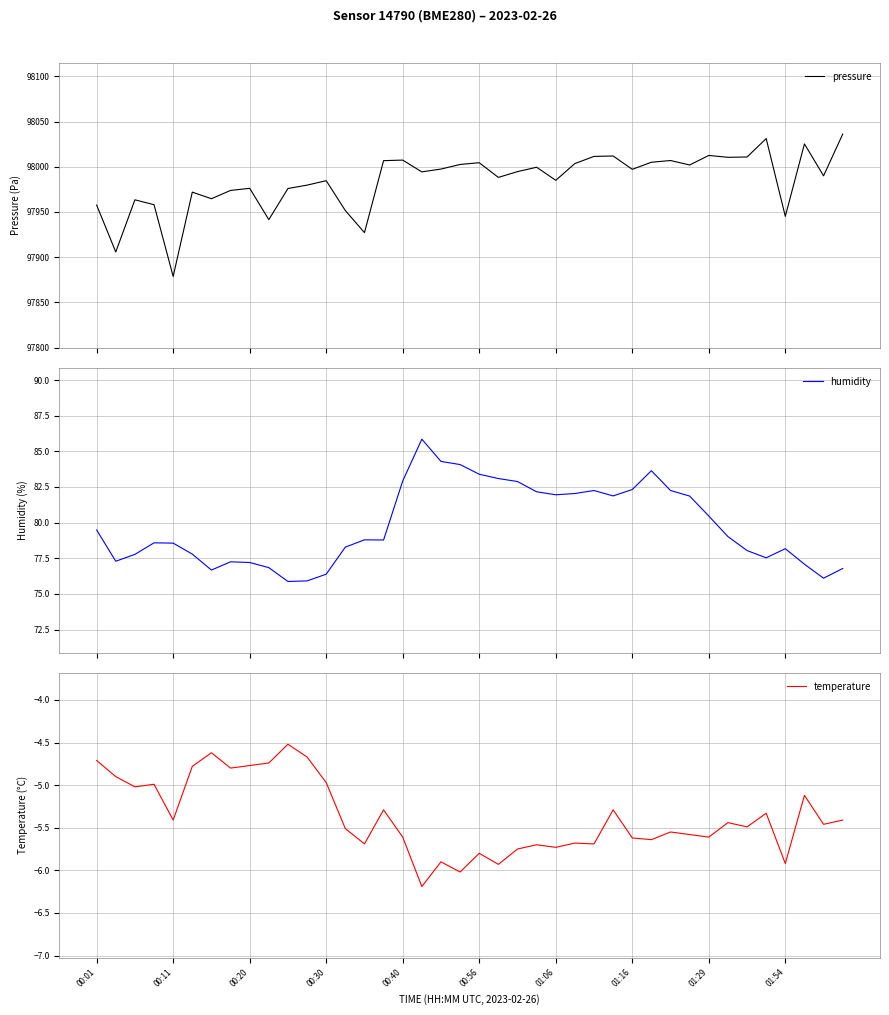

What value does the pressure series have at 19?

98002.6